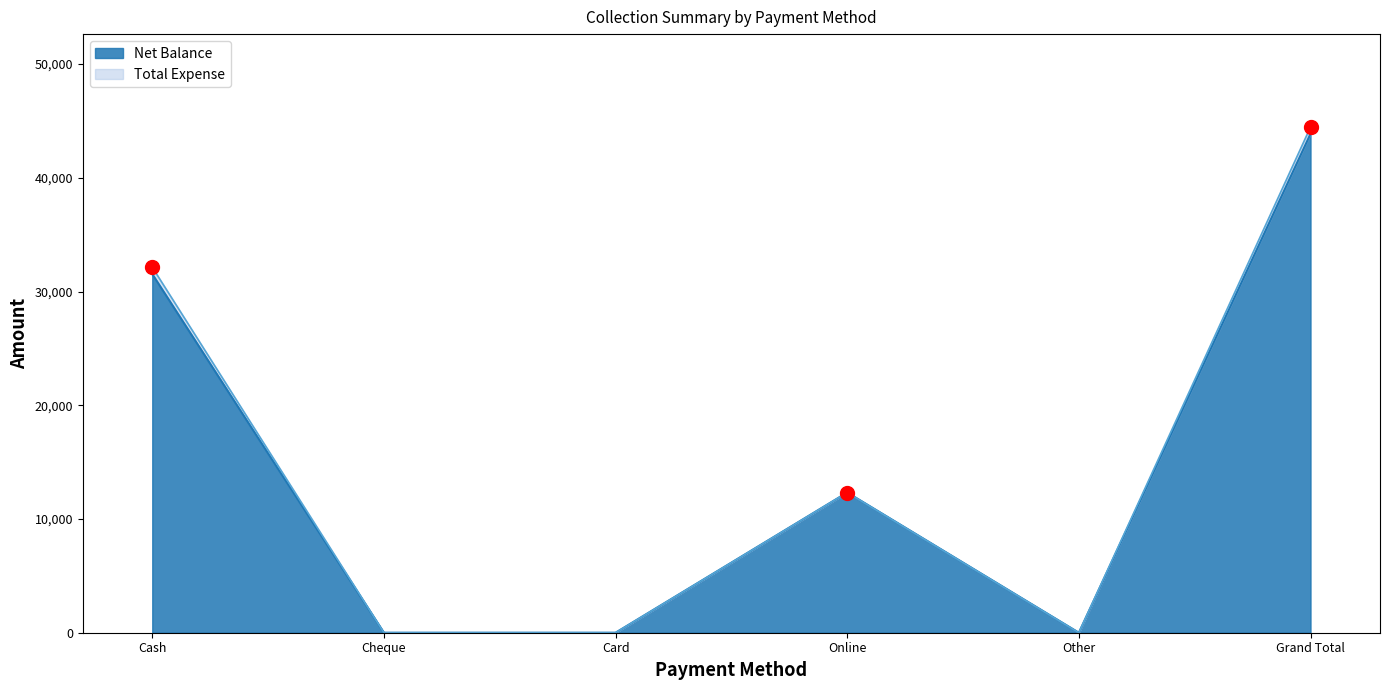

Rank the categories by value from lowest to highest.

Cheque, Card, Other, Online, Cash, Grand Total